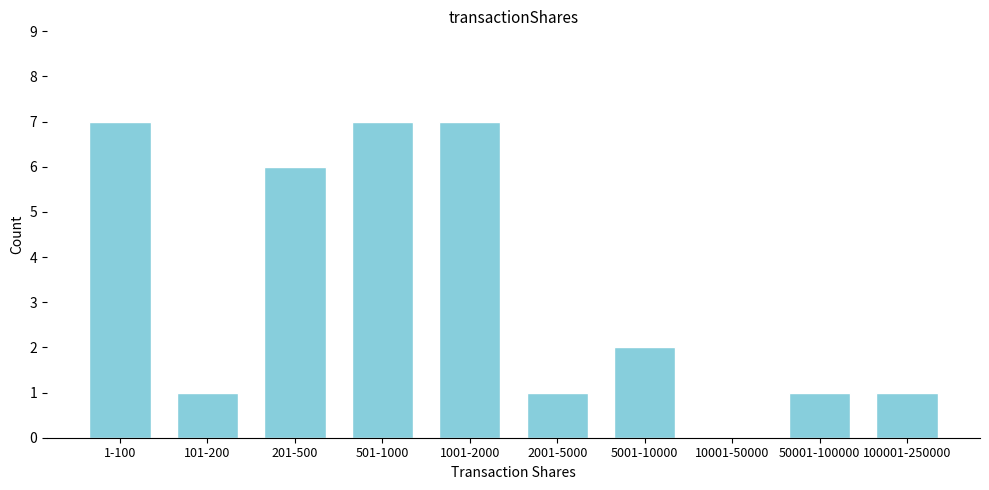

Reading left to right, list all the values displayed in this chart.

1-100=7	101-200=1	201-500=6	501-1000=7	1001-2000=7	2001-5000=1	5001-10000=2	10001-50000=0	50001-100000=1	100001-250000=1